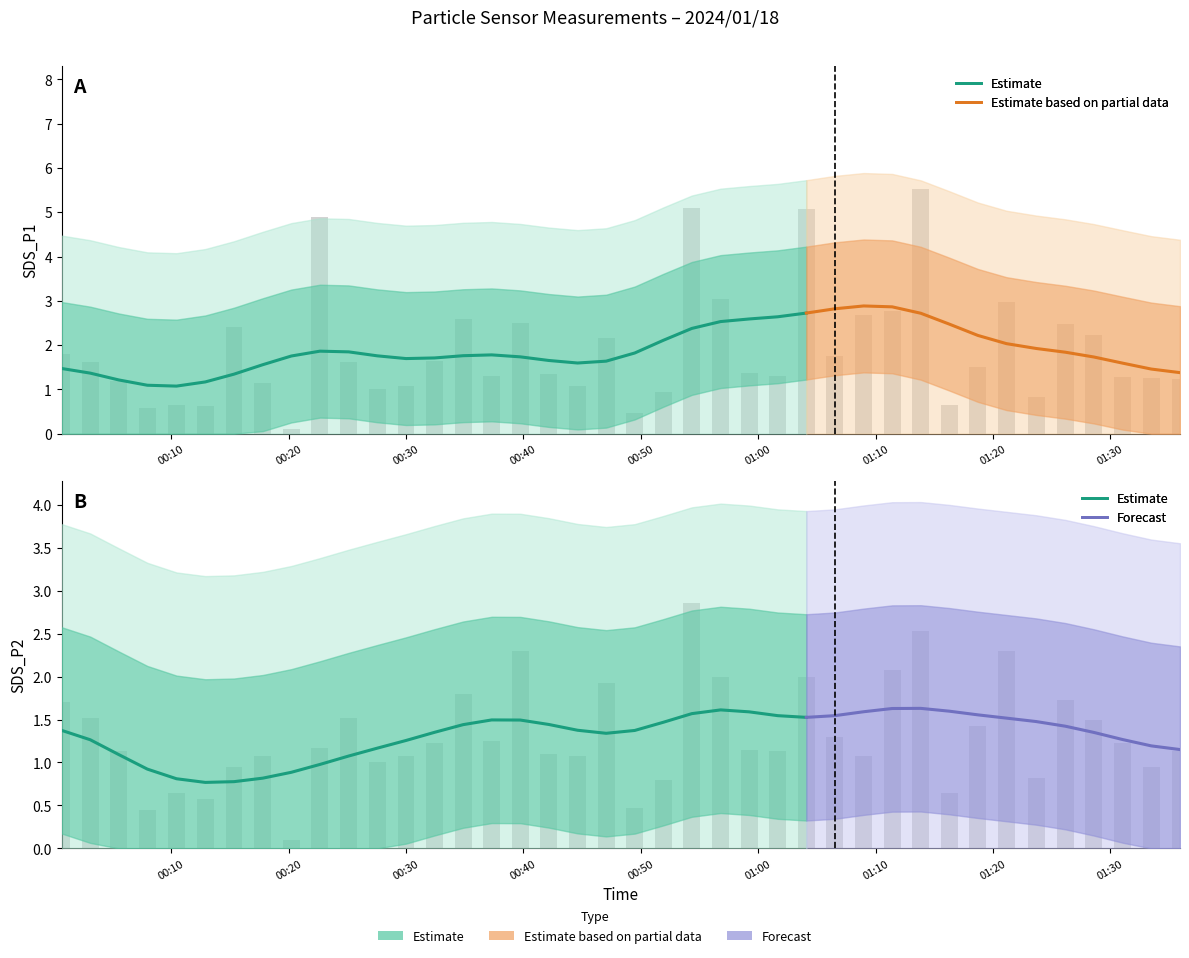

At how many categories does at least one series exceed 1?

31